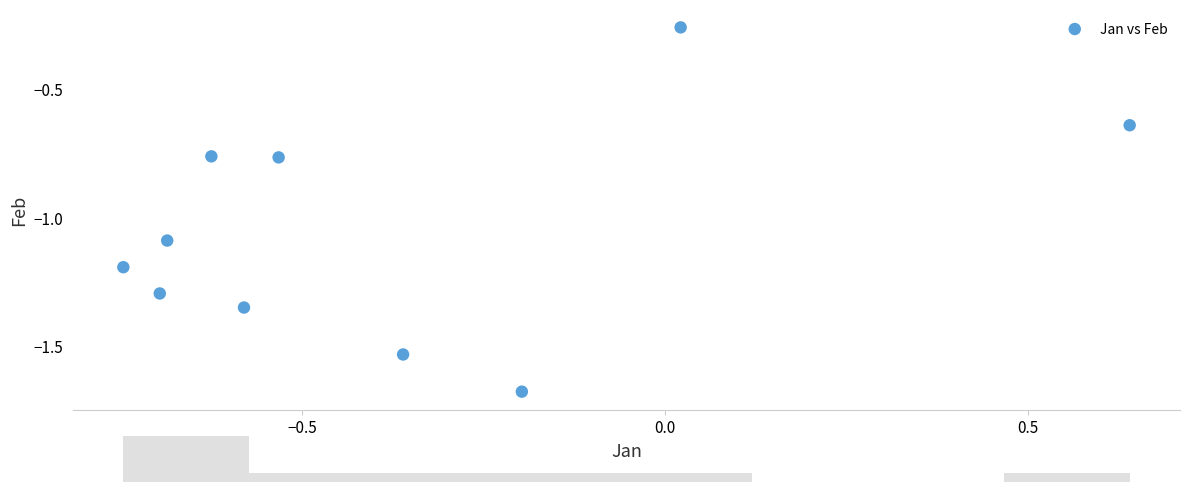

What is the average Y value?

-1.1